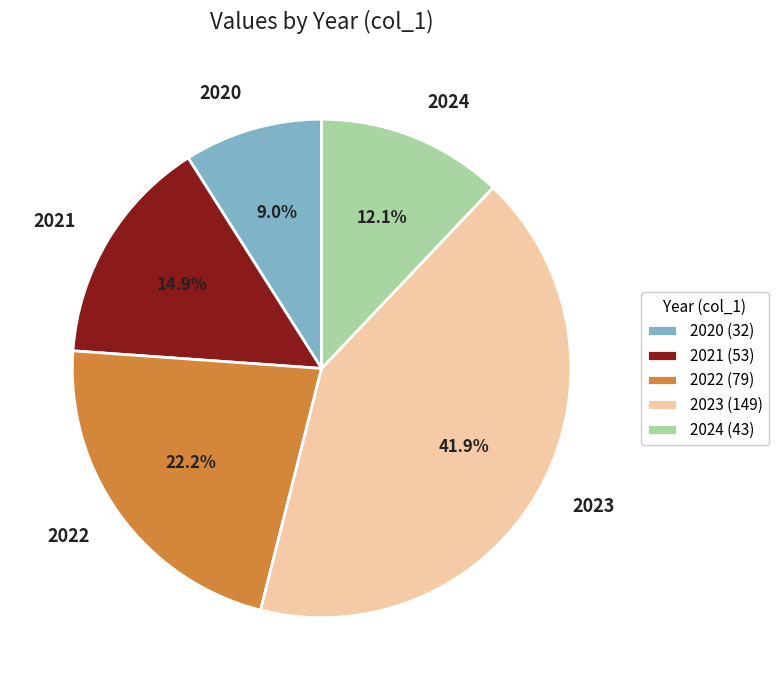

How many segments does this pie chart have?

5